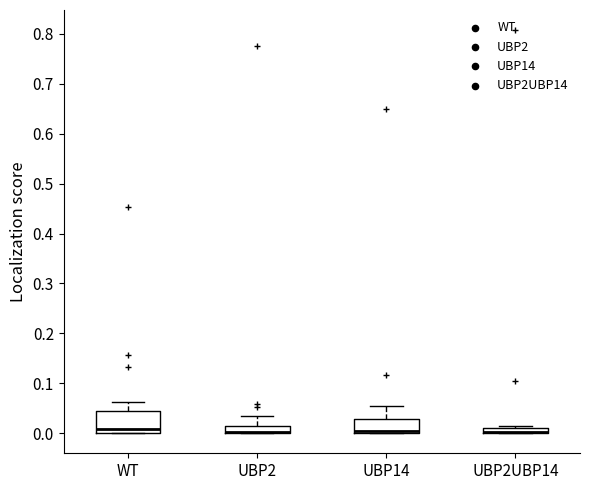

Which box is the tallest, from its lower edge to its upper edge?

WT